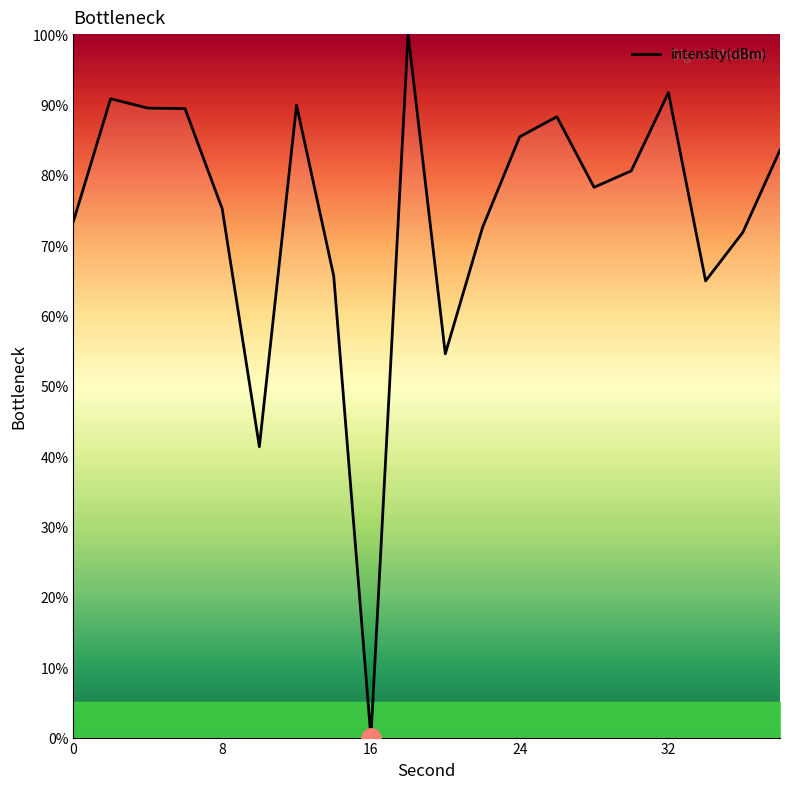

What is the greatest value displayed?

100.0